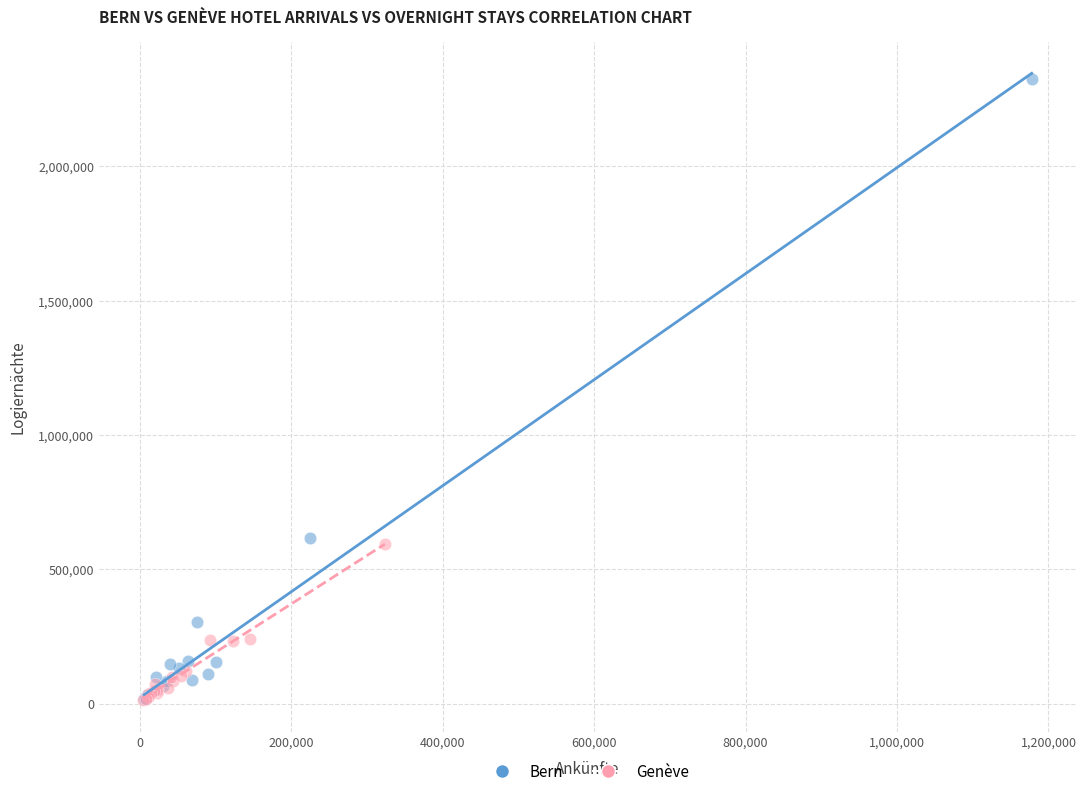

Which series contains the highest Y value?

Bern